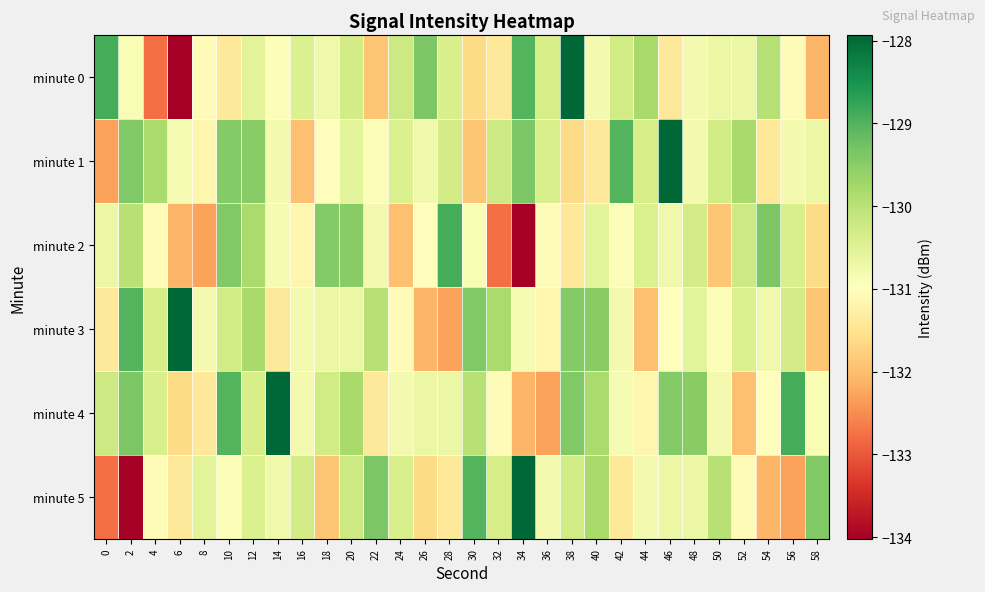

What is the spread (max minus min) of values at 56?

3.4